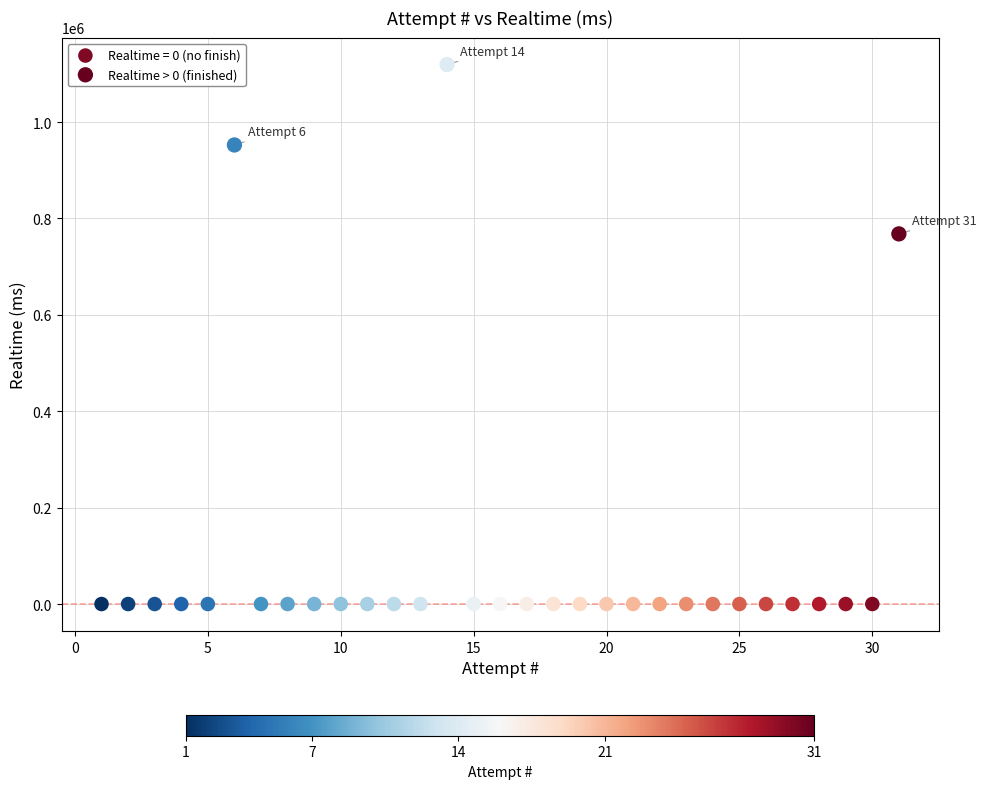

Which series contains the lowest Y value?

Realtime = 0 (no finish)